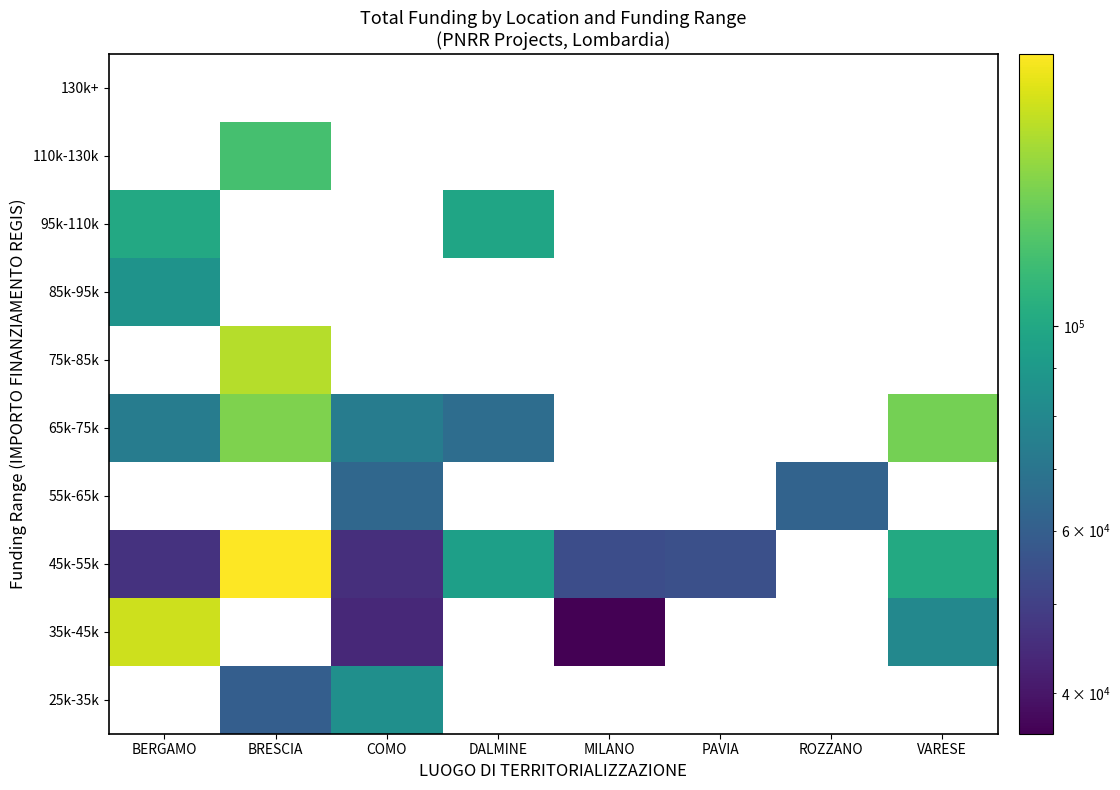

The value of 65k-75k at BRESCIA is 29041.5. True or false?

False